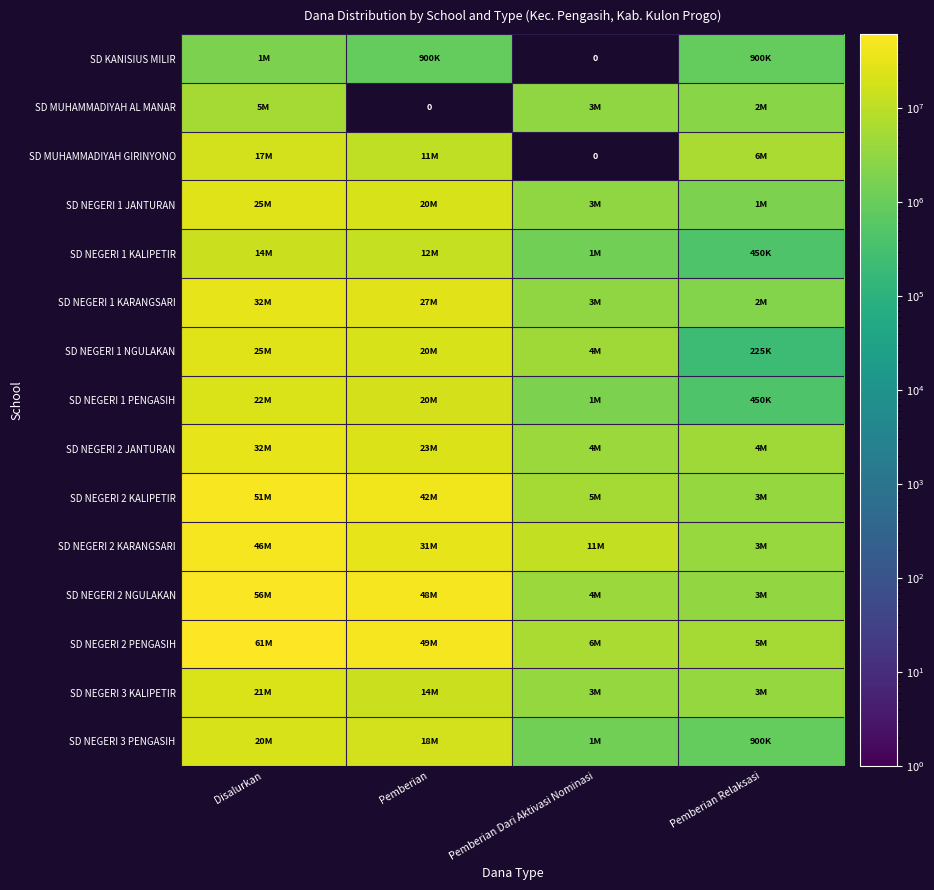

Is it true that SD NEGERI 2 KARANGSARI equals 46800000 at Disalurkan?

True